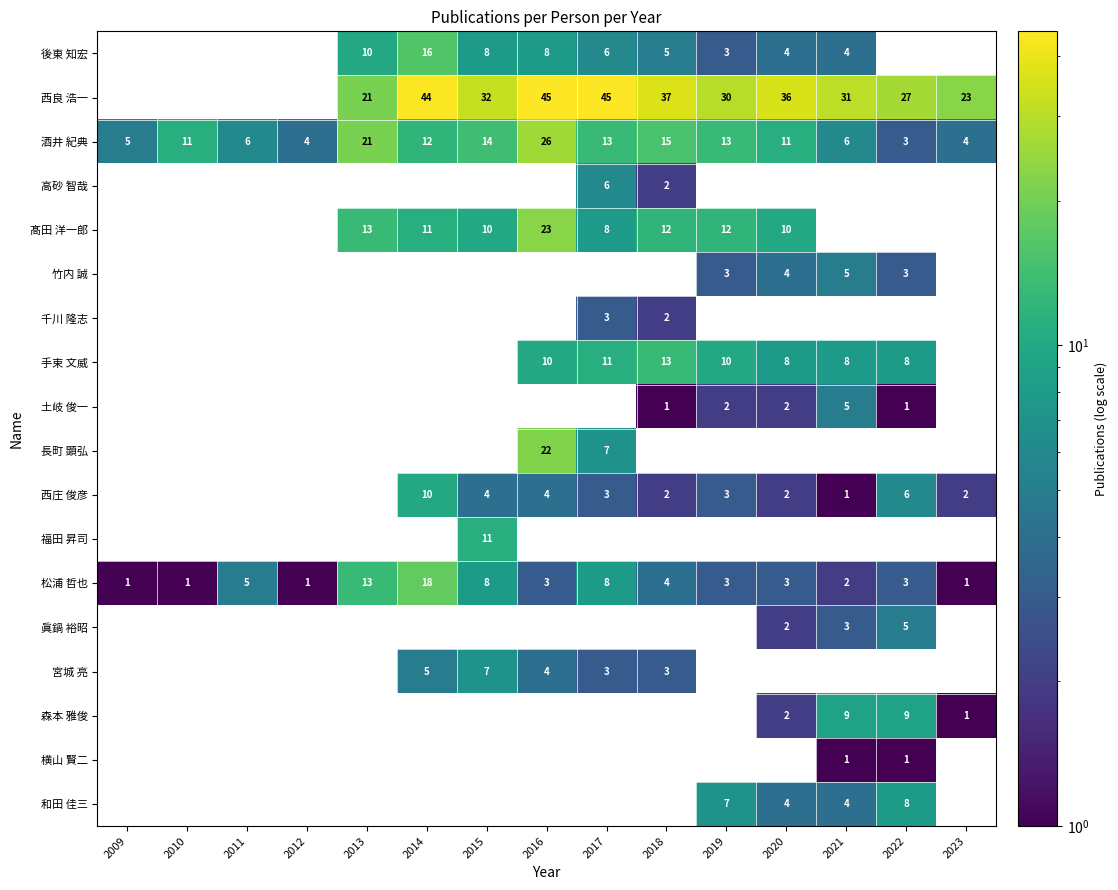

What is the approximate value of 酒井 紀典 at 2018?

15